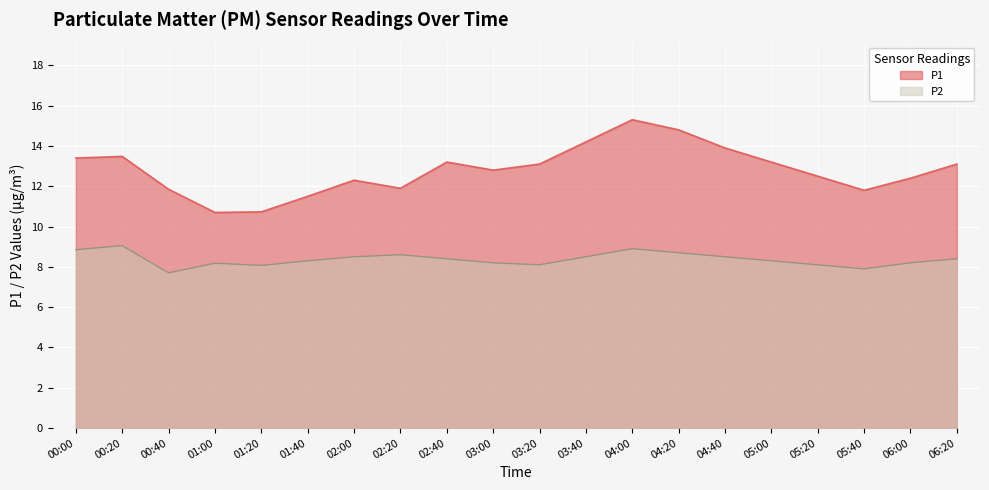

Is it true that P1 equals 12.5 at 05:20?

True